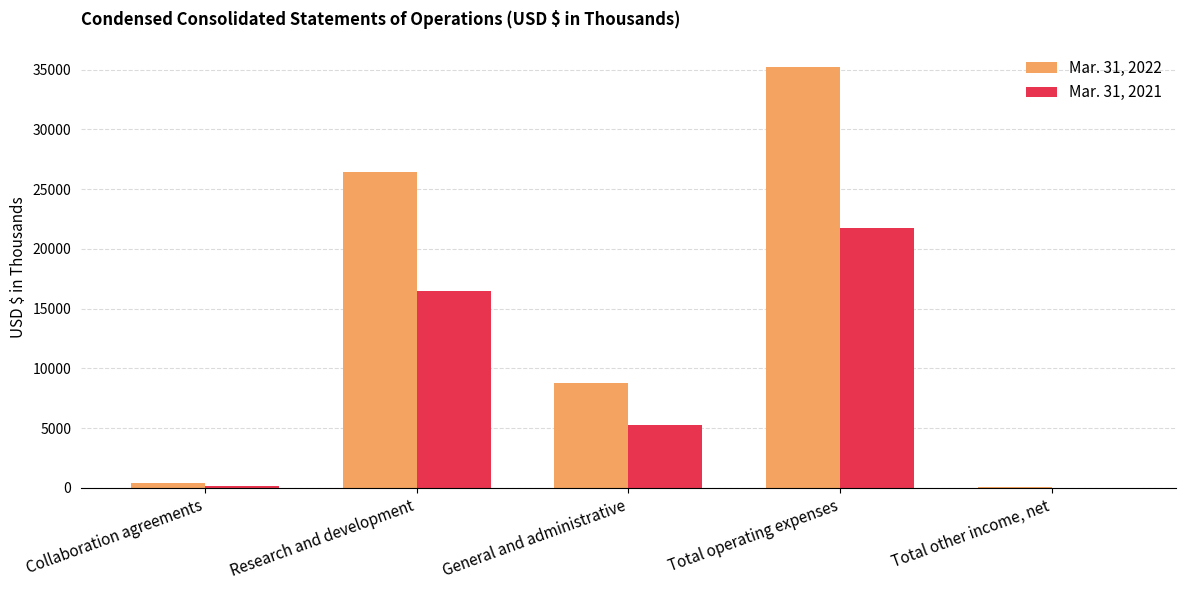

Which series has the largest total across all categories?

Mar. 31, 2022